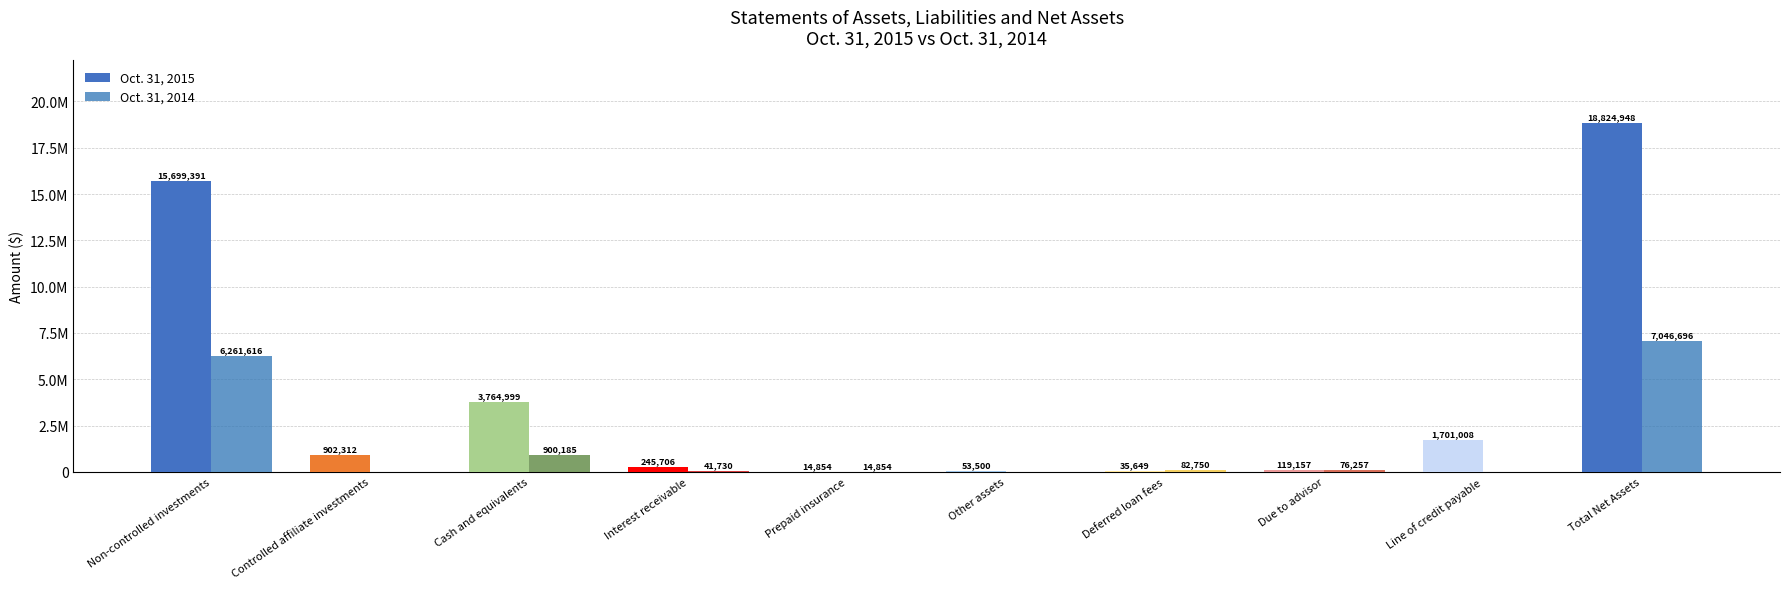

Which series changed the most between Prepaid insurance and Other assets?

Oct. 31, 2015